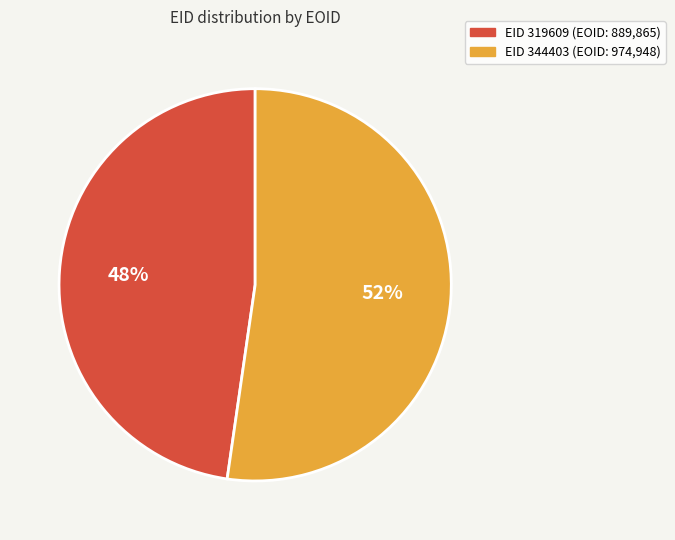

Is there any slice that represents more than half of the pie?

Yes